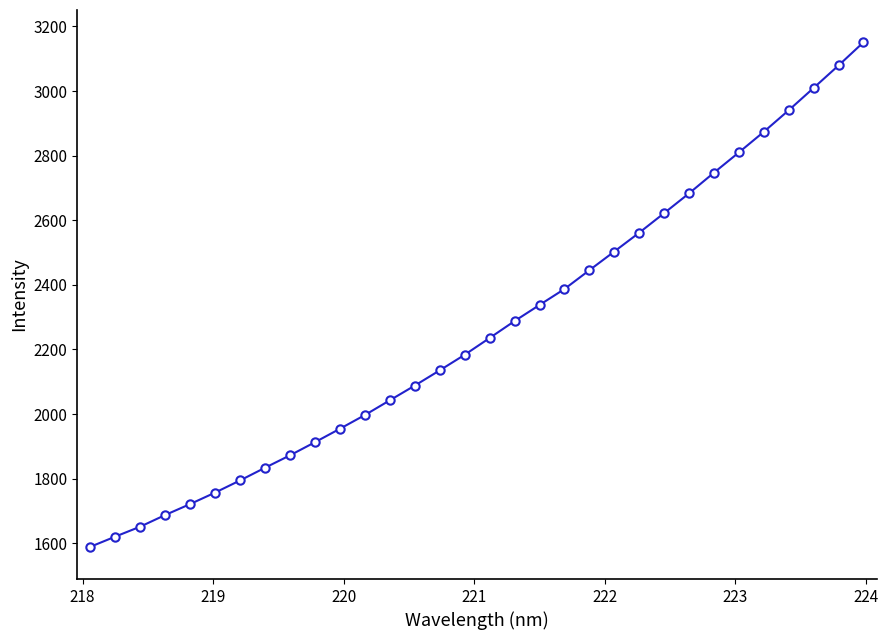

What is the minimum value shown in the chart?

1589.1